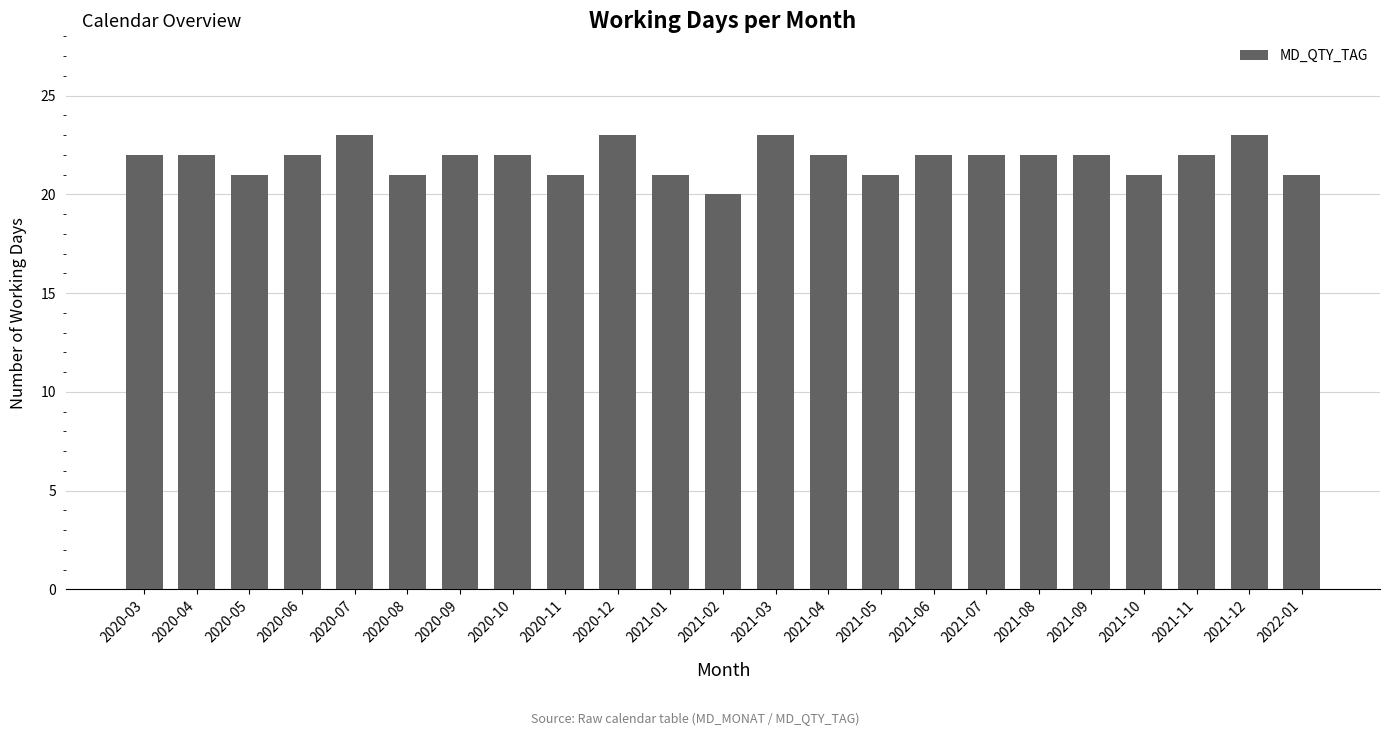

What is the sum of the values at 2021-12 and 2020-11?

44